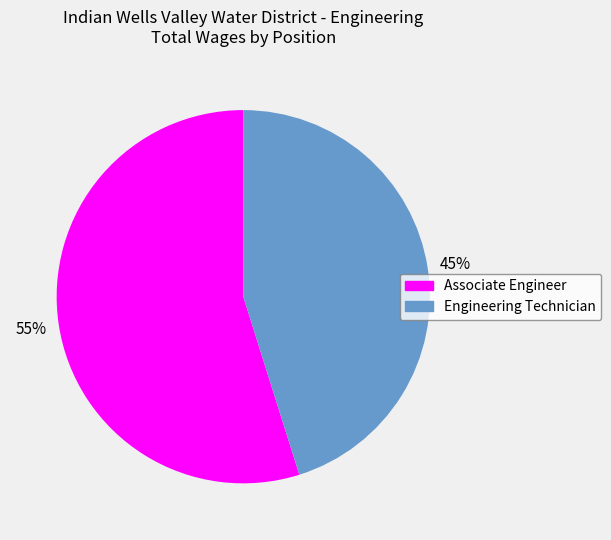

What is the largest slice in the pie chart?

Associate Engineer